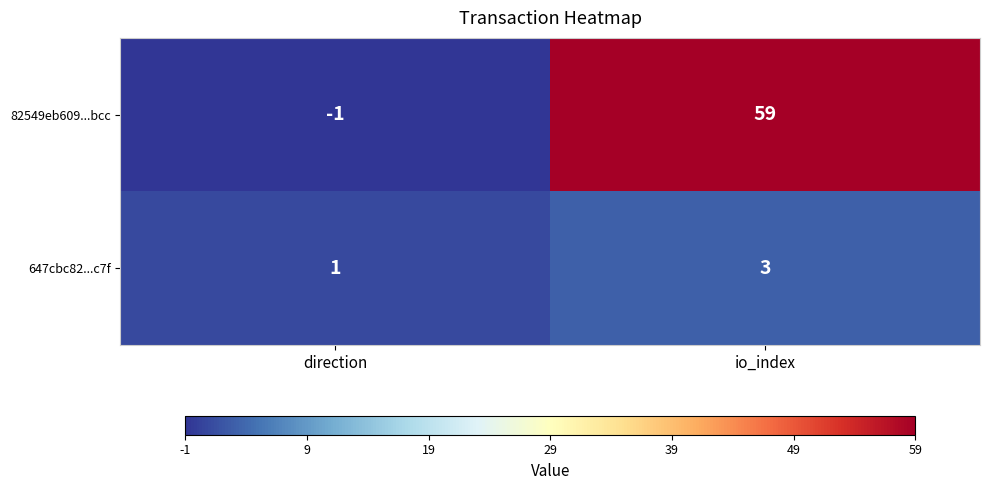

The 647cbc82...c7f series shows 3 at io_index. True or false?

True